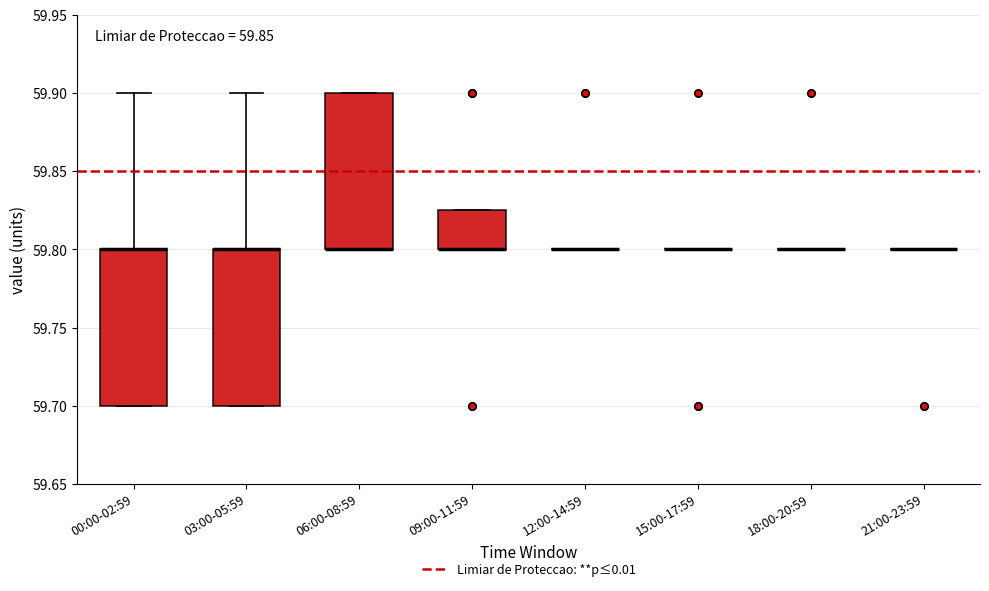

Reading left to right, transcribe this box plot: for each box, give where its median line is, the range the box spans, and where its two whiskers end, as read against the y-axis. The values are not printed on the chart, so give them approximately, as read against the axis.

00:00-02:59: median 59.800 (drawn on the box's upper edge), box 59.700 to 59.800, whiskers 59.700 to 59.900
03:00-05:59: median 59.800 (drawn on the box's upper edge), box 59.700 to 59.800, whiskers 59.700 to 59.900
06:00-08:59: median 59.800 (drawn on the box's lower edge), box 59.800 to 59.900, whiskers 59.800 to 59.900
09:00-11:59: median 59.800 (drawn on the box's lower edge), box 59.800 to 59.825, whiskers 59.800 to 59.825
12:00-14:59: box collapsed to a line at 59.800, whiskers 59.800 to 59.800
15:00-17:59: box collapsed to a line at 59.800, whiskers 59.800 to 59.800
18:00-20:59: box collapsed to a line at 59.800, whiskers 59.800 to 59.800
21:00-23:59: box collapsed to a line at 59.800, whiskers 59.800 to 59.800